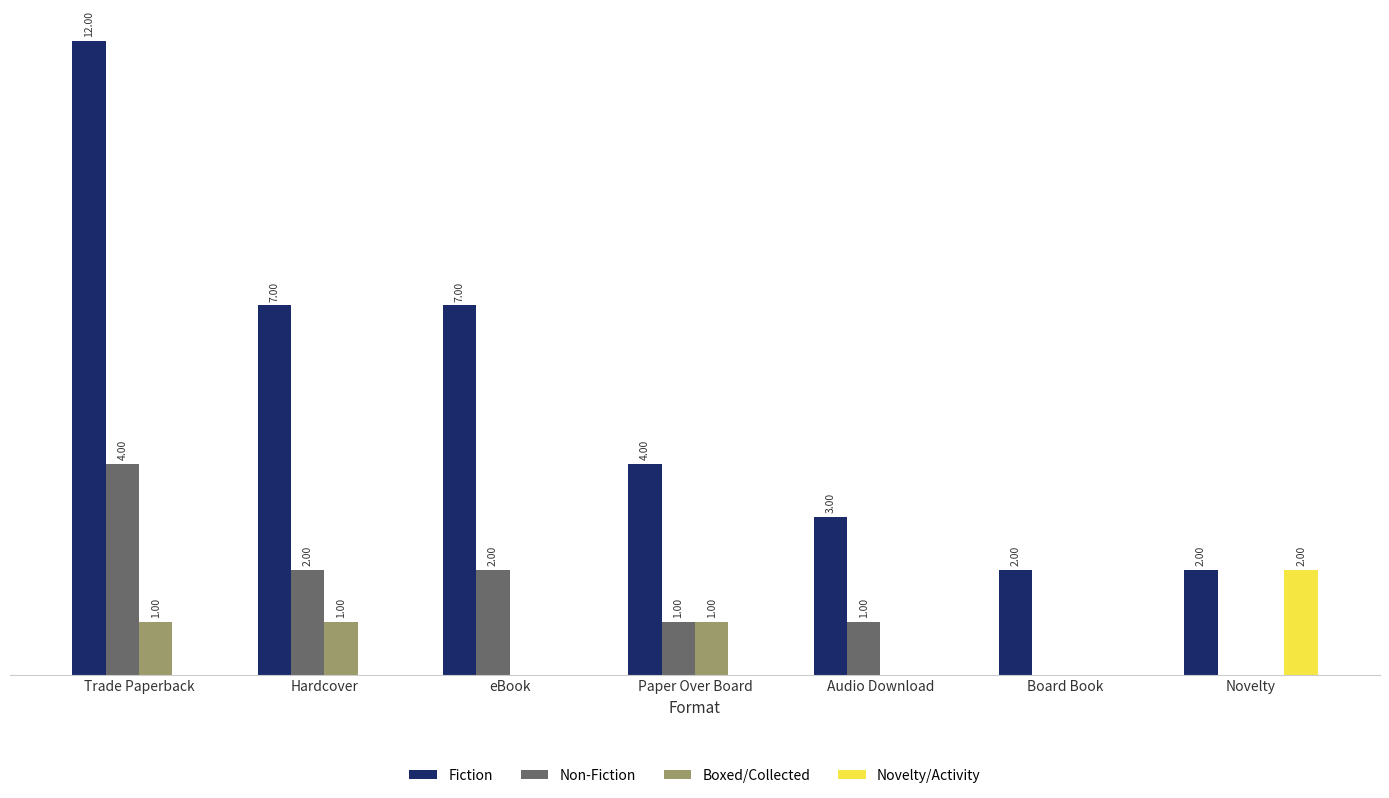

Where does the Fiction series first go above 4?

Trade Paperback